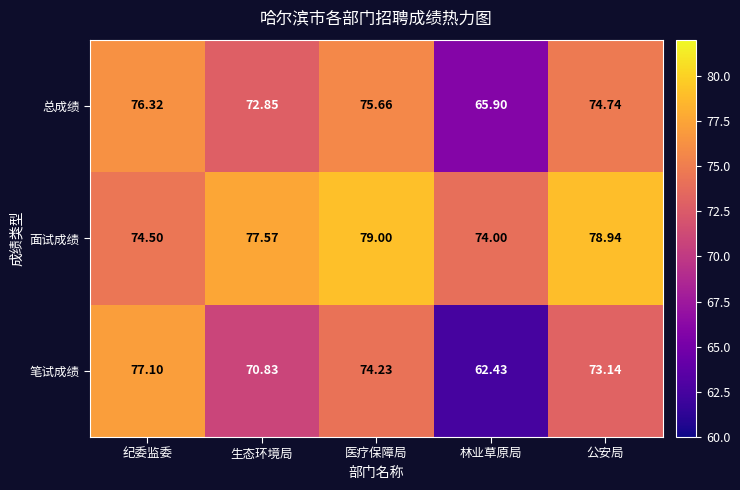

Between 医疗保障局 and 公安局, which series saw the biggest shift?

笔试成绩